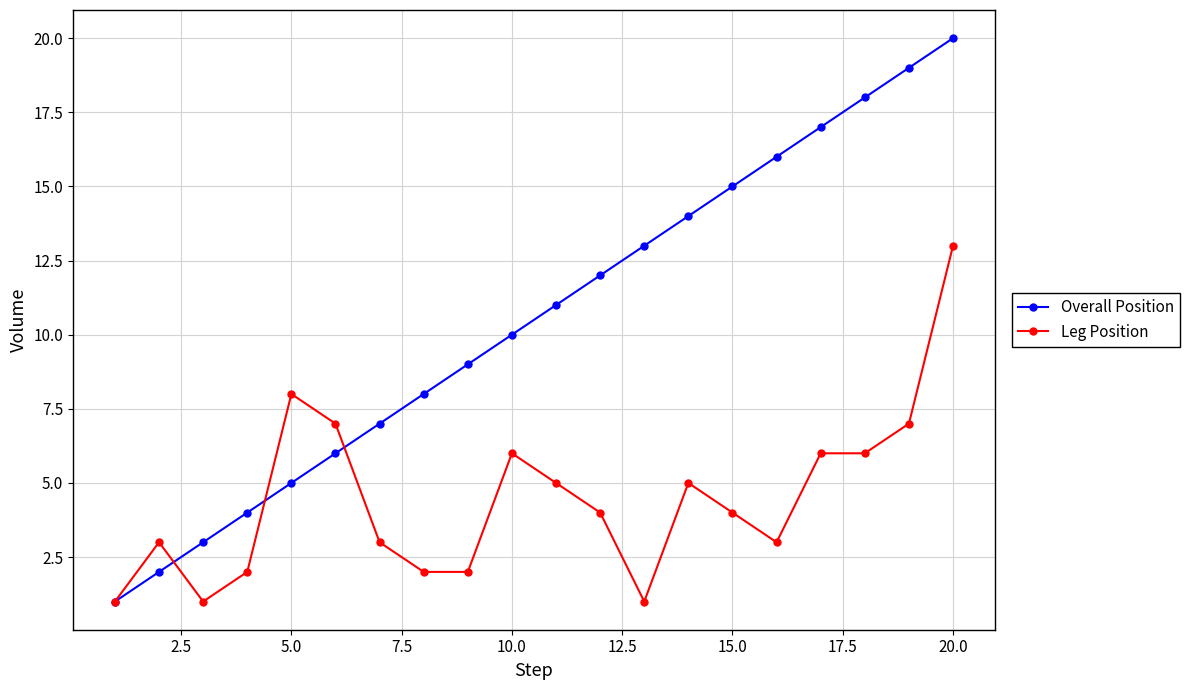

What is the lowest value of the Leg Position series?

1